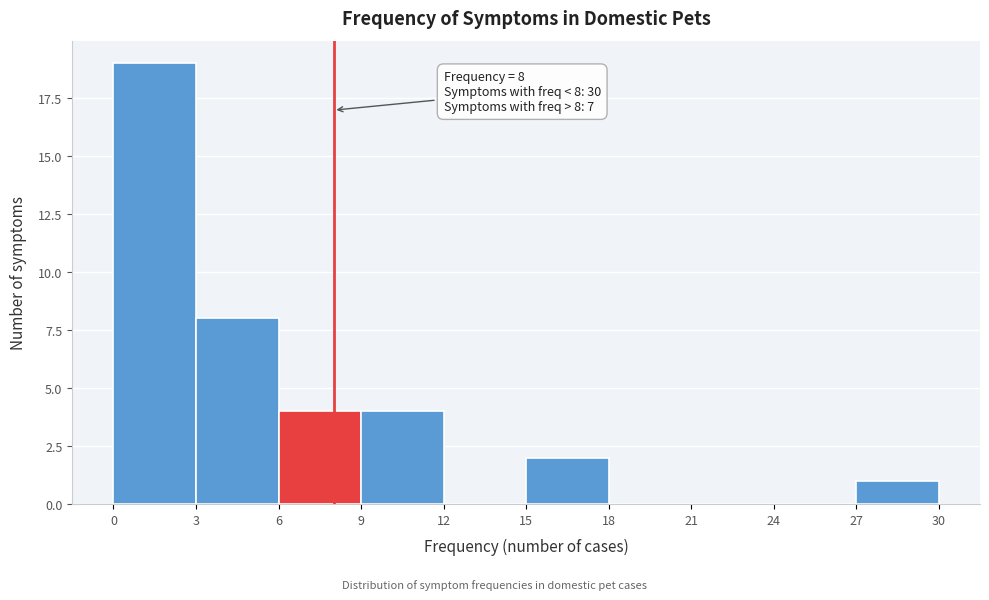

Over which range of the x-axis is the bar tallest?

0 to 3